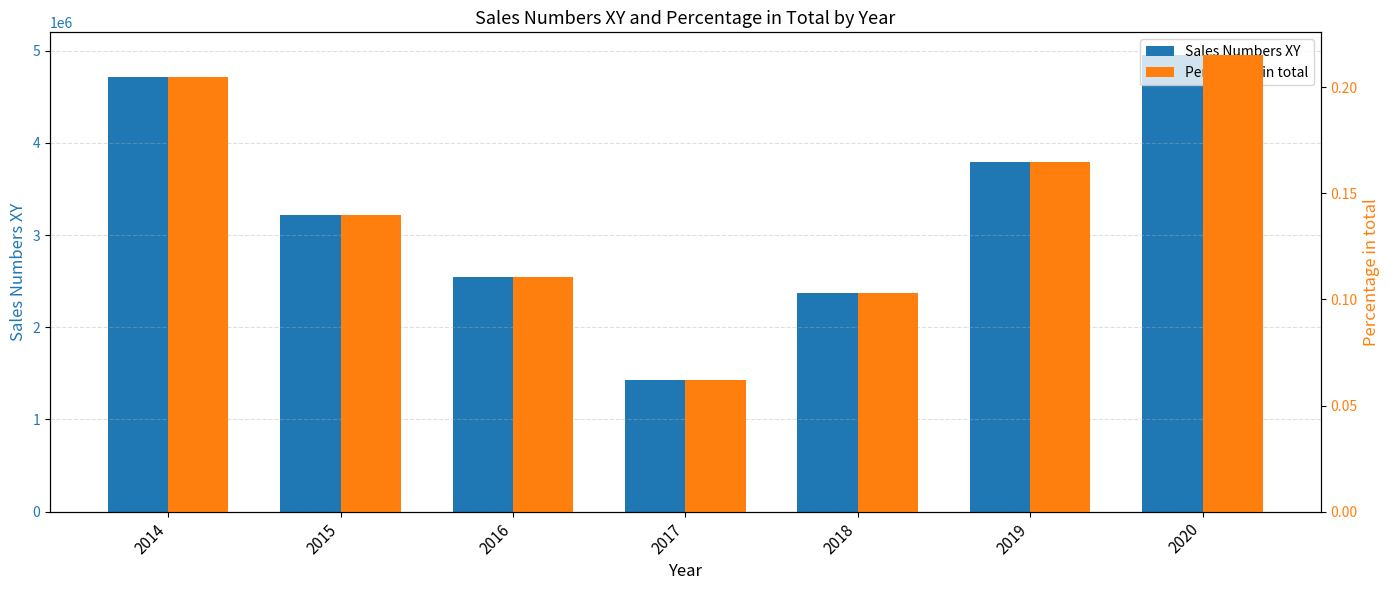

Rank the categories by Sales Numbers XY value from highest to lowest.

2020, 2014, 2019, 2015, 2016, 2018, 2017